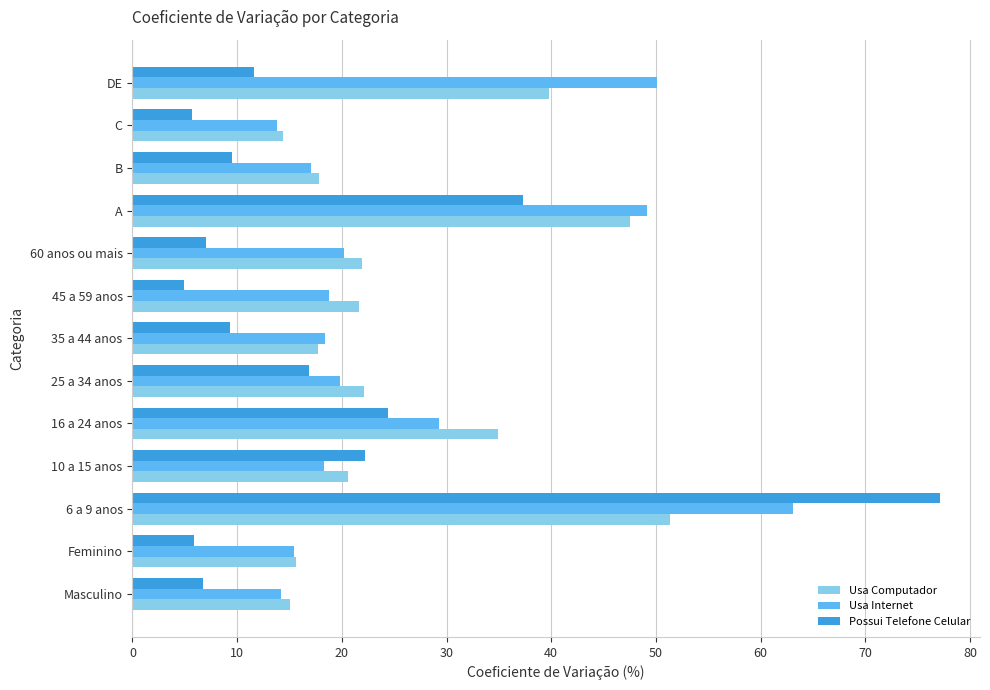

What is the spread (max minus min) of values at 16 a 24 anos?

10.5